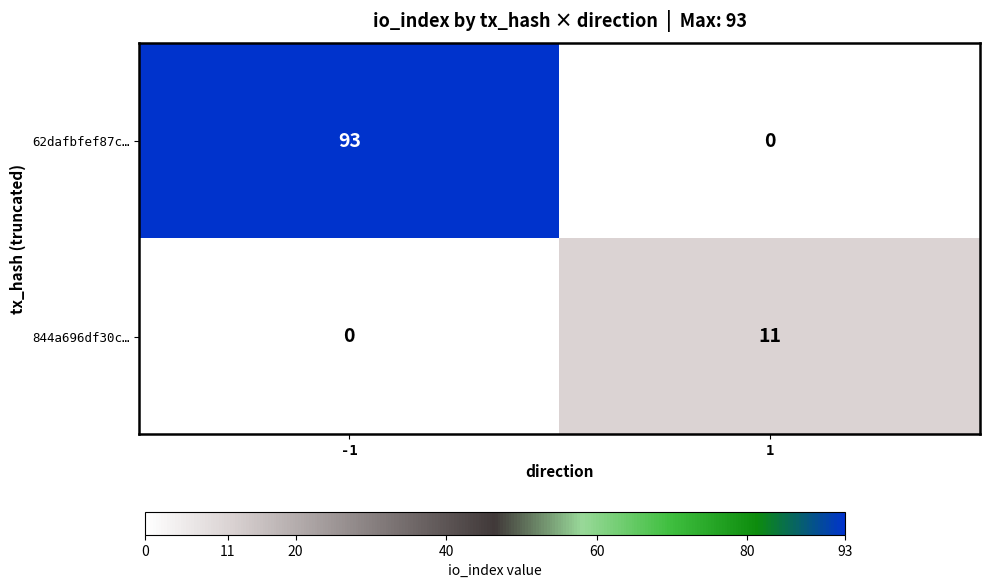

What is the maximum value shown in the chart?

93